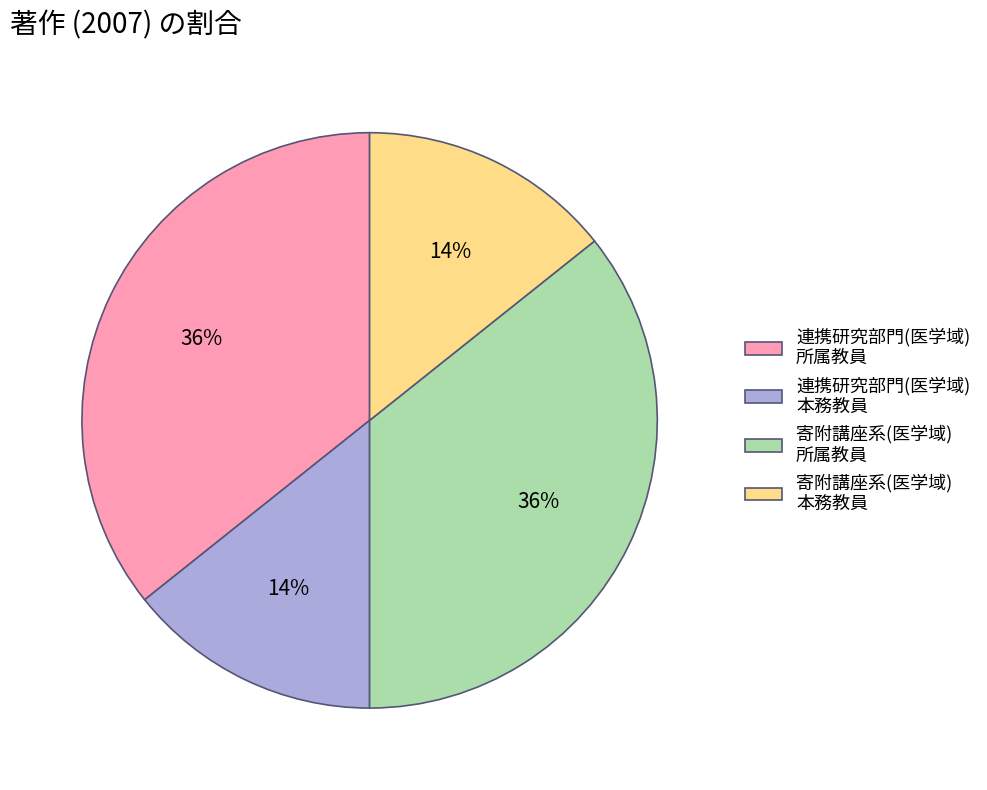

To the nearest percent, what is the average slice percentage?

25%